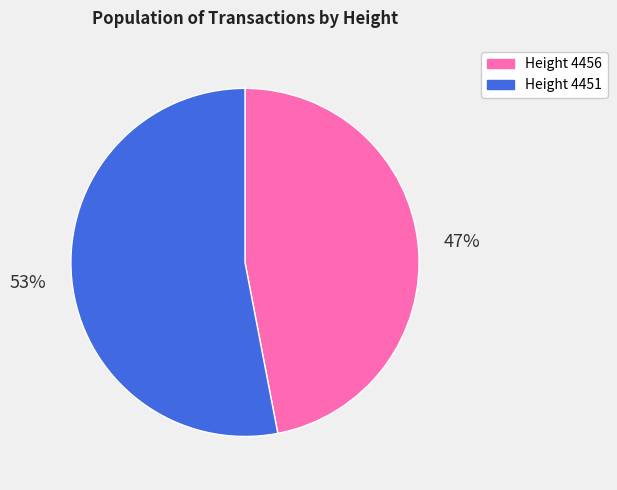

To the nearest percent, what is the difference between the largest and smallest slice percentages?

6%